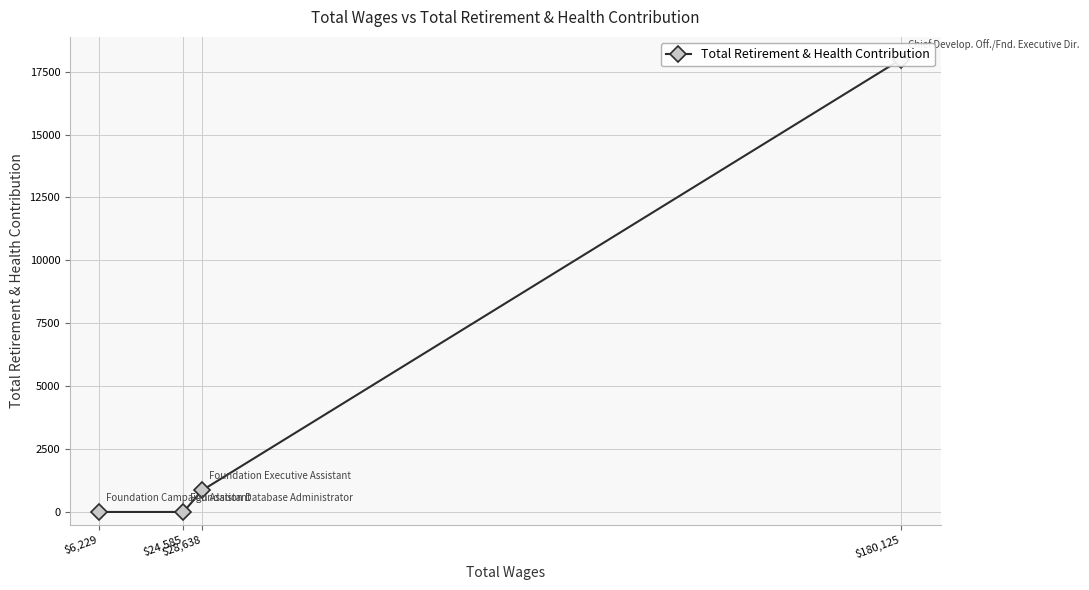

Is this an area chart (filled region under the line)?

No